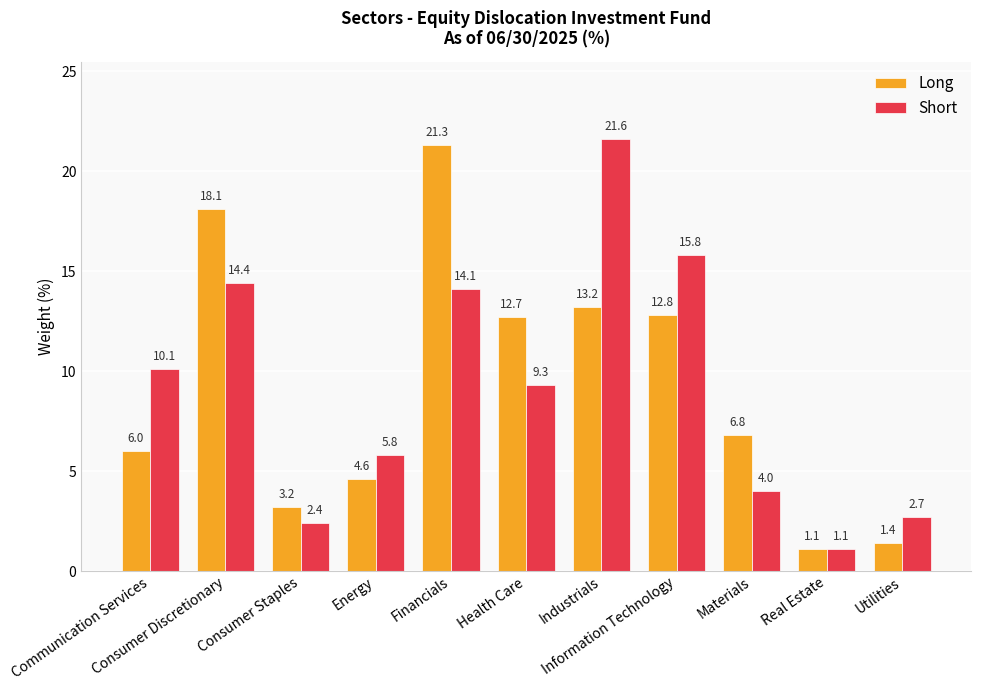

The Long series shows 12.7 at Health Care. True or false?

True